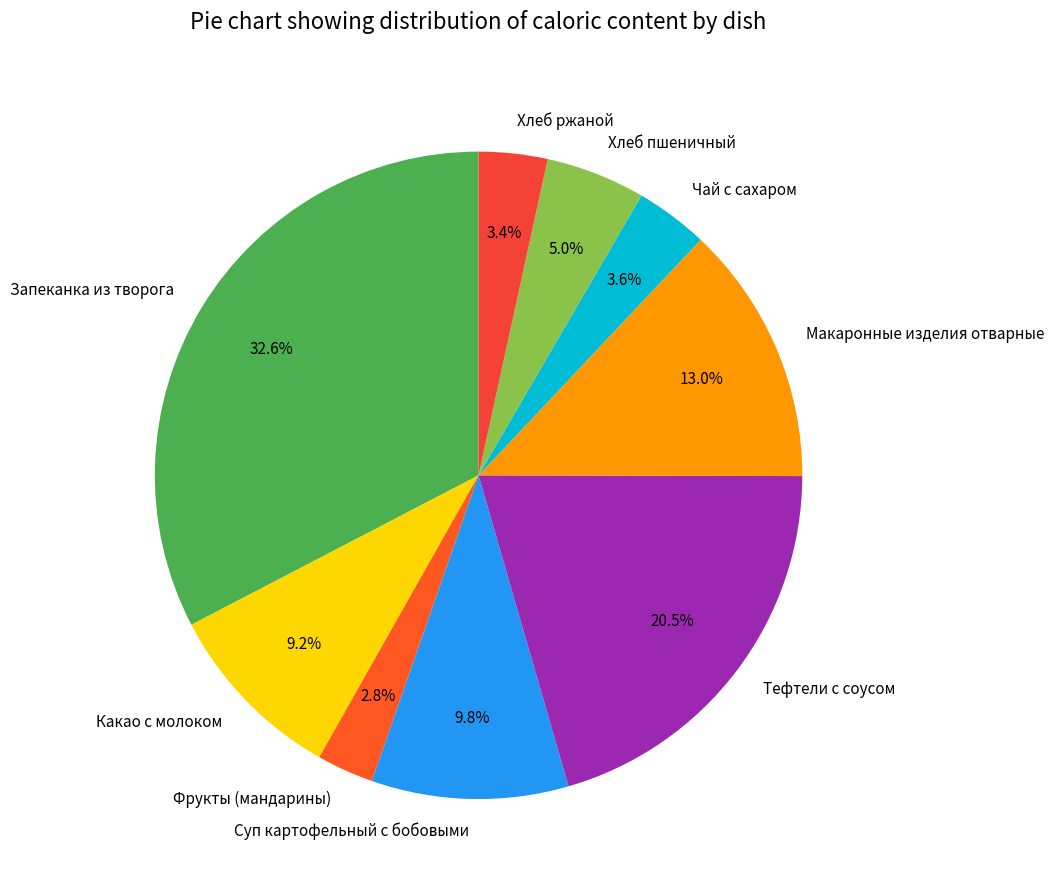

The Хлеб пшеничный slice represents 5% of the pie. True or false?

True